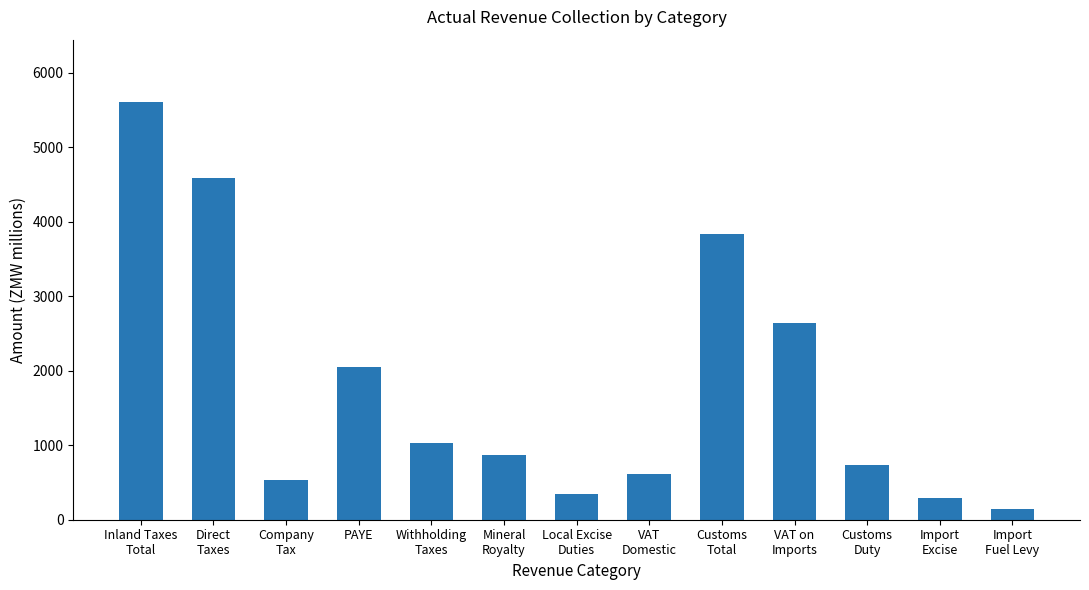

What is the sum of the values at Mineral
Royalty and PAYE?

2918.2